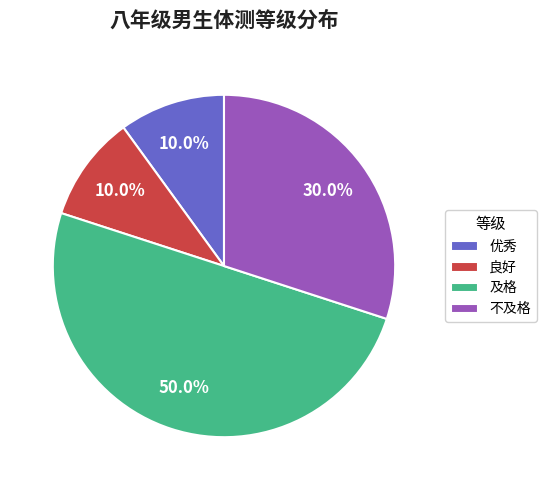

To the nearest percent, what percentage of the pie is 不及格?

30%